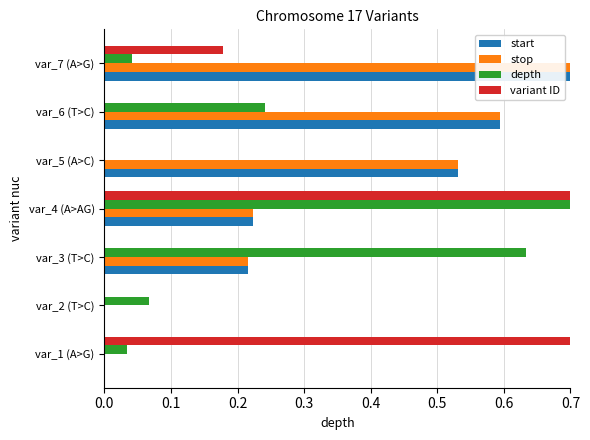

True or false: stop has a value of 0.1 at var_3 (T>C).

False